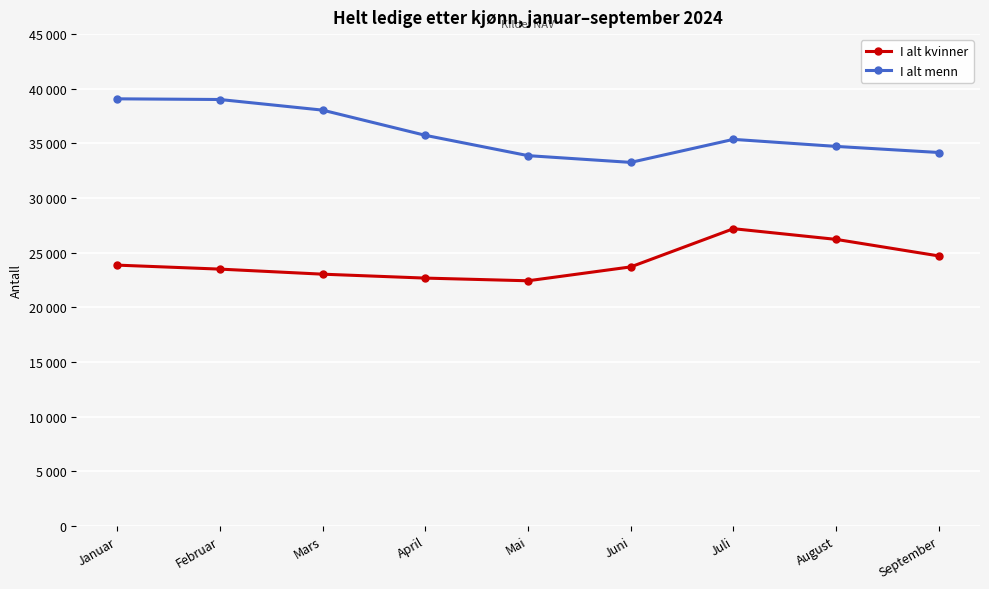

True or false: I alt kvinner has more than 0 points higher than both neighbors.

True